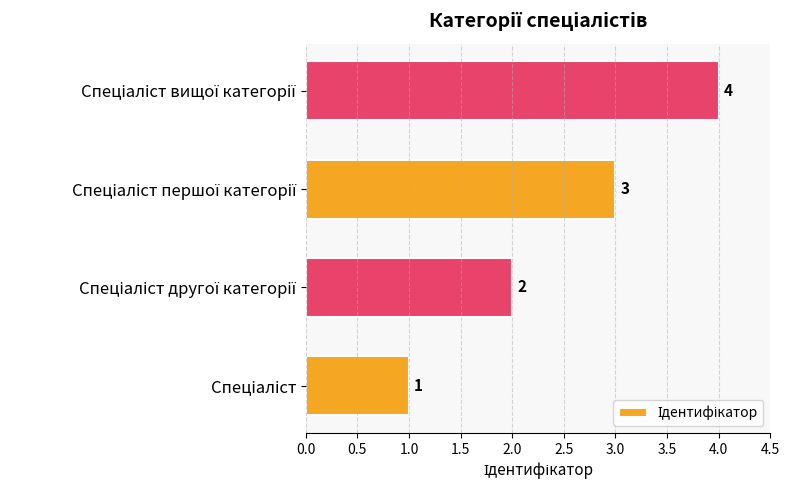

How many distinct data groups are displayed?

1